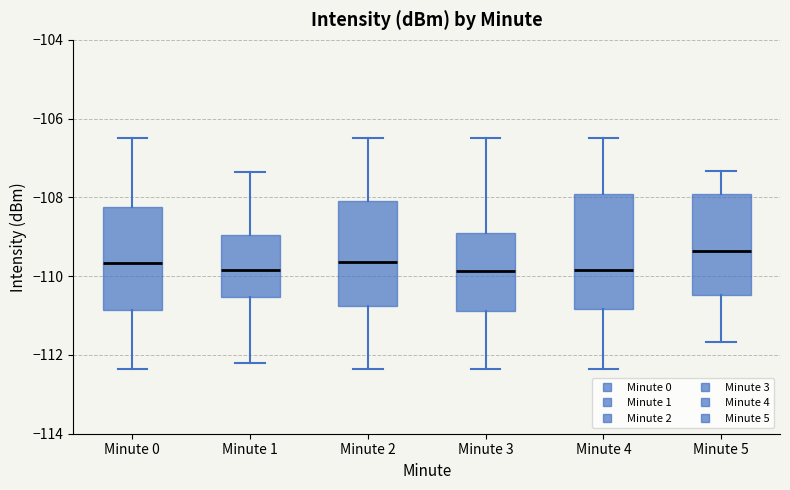

Where does the median line of the box for Minute 2 sit on the y-axis? The values are not printed on the chart, so give them approximately, as read against the axis.

-109.6